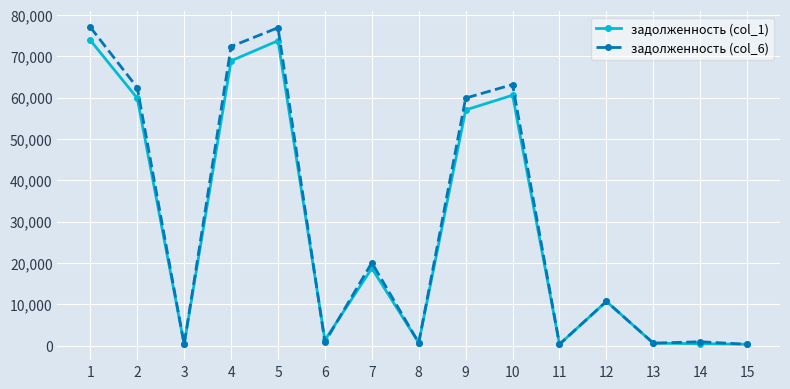

True or false: задолженность (col_1) has more than 1 points higher than both neighbors.

True